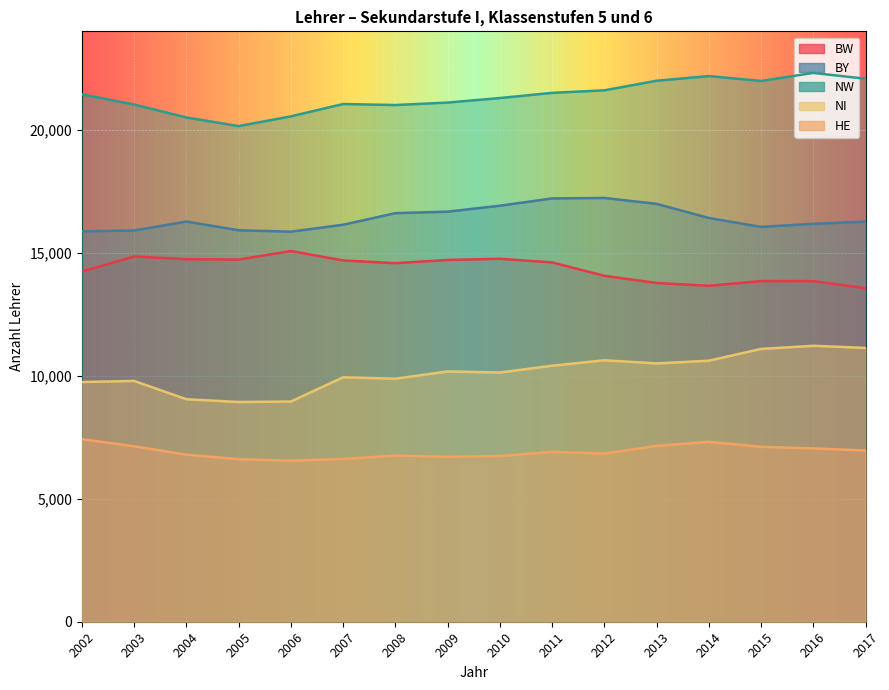

Is it true that NI equals 5542.3 at 2010?

False